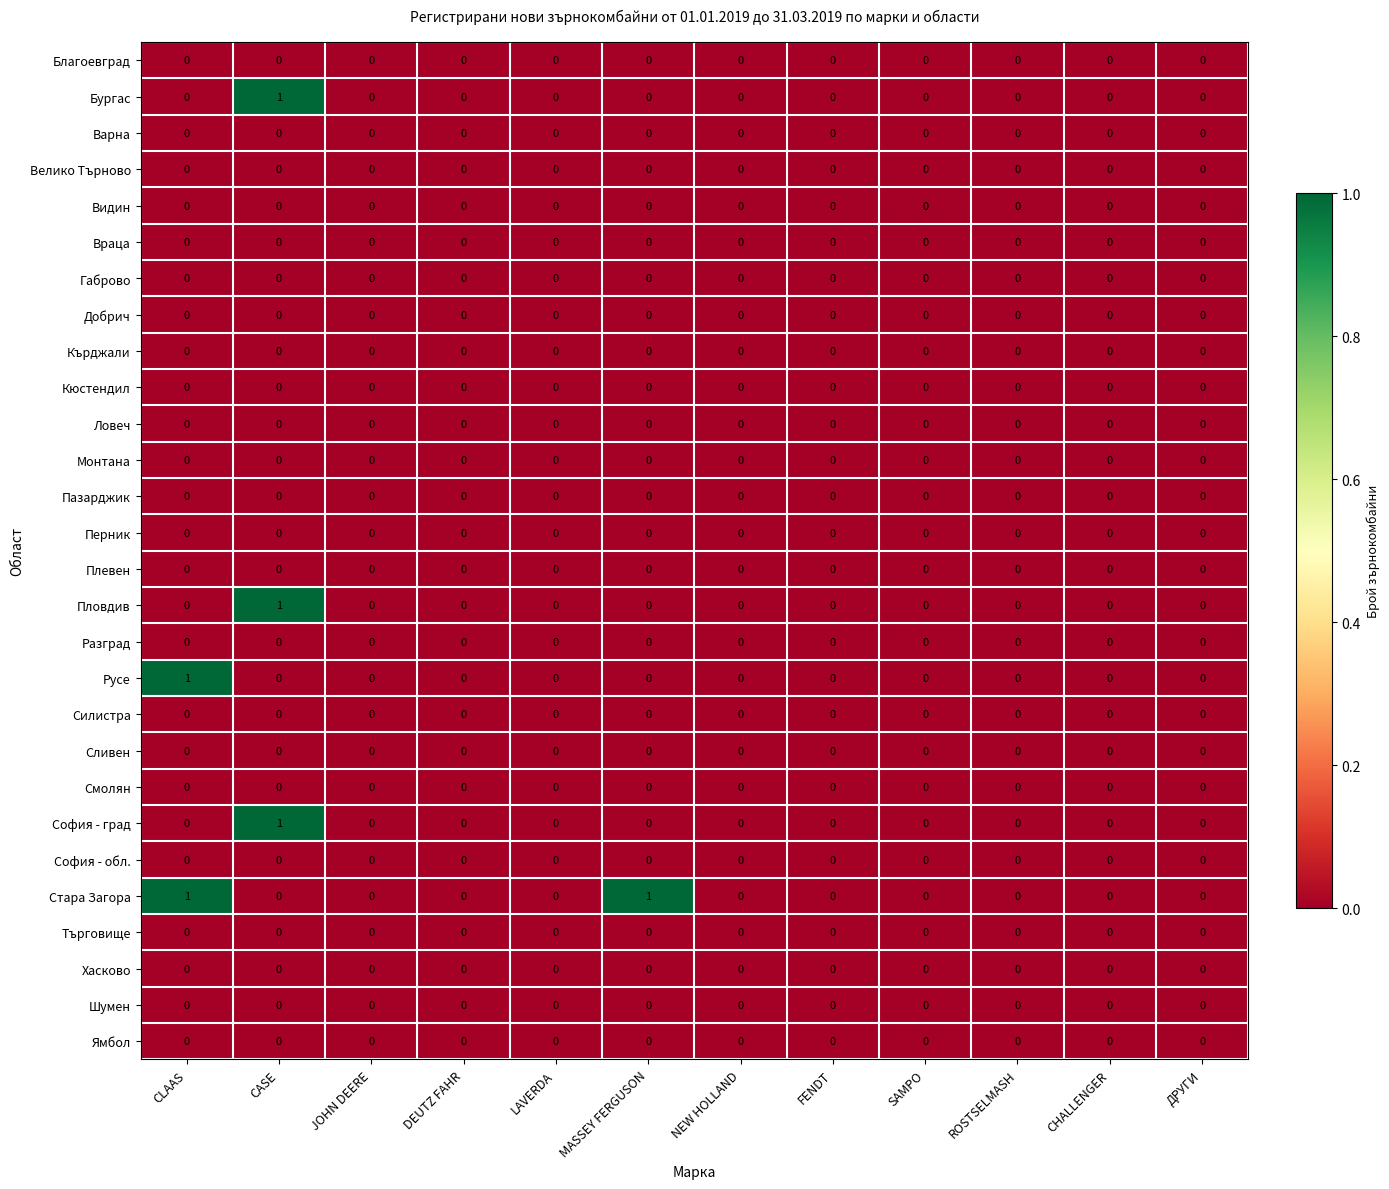

At which category is the sum across all series the highest?

CASE